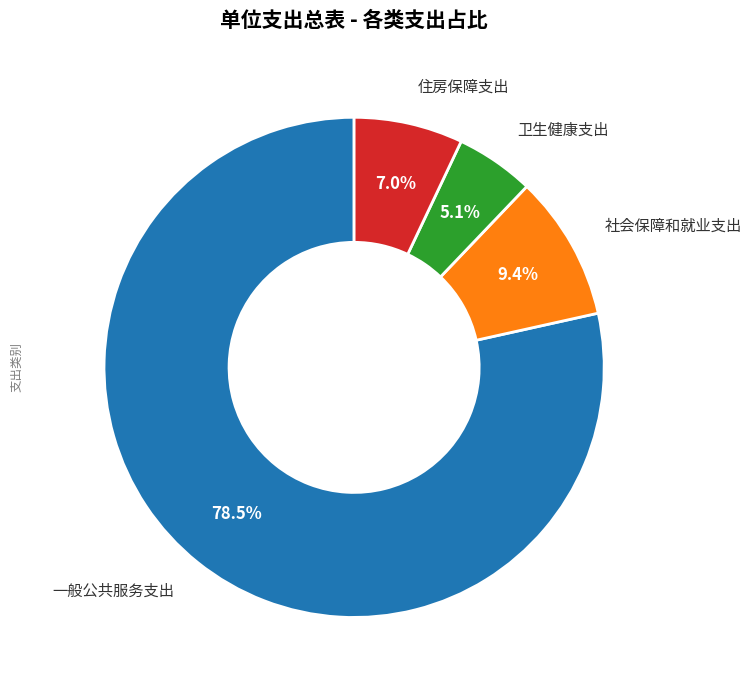

Does any single category account for the majority?

Yes